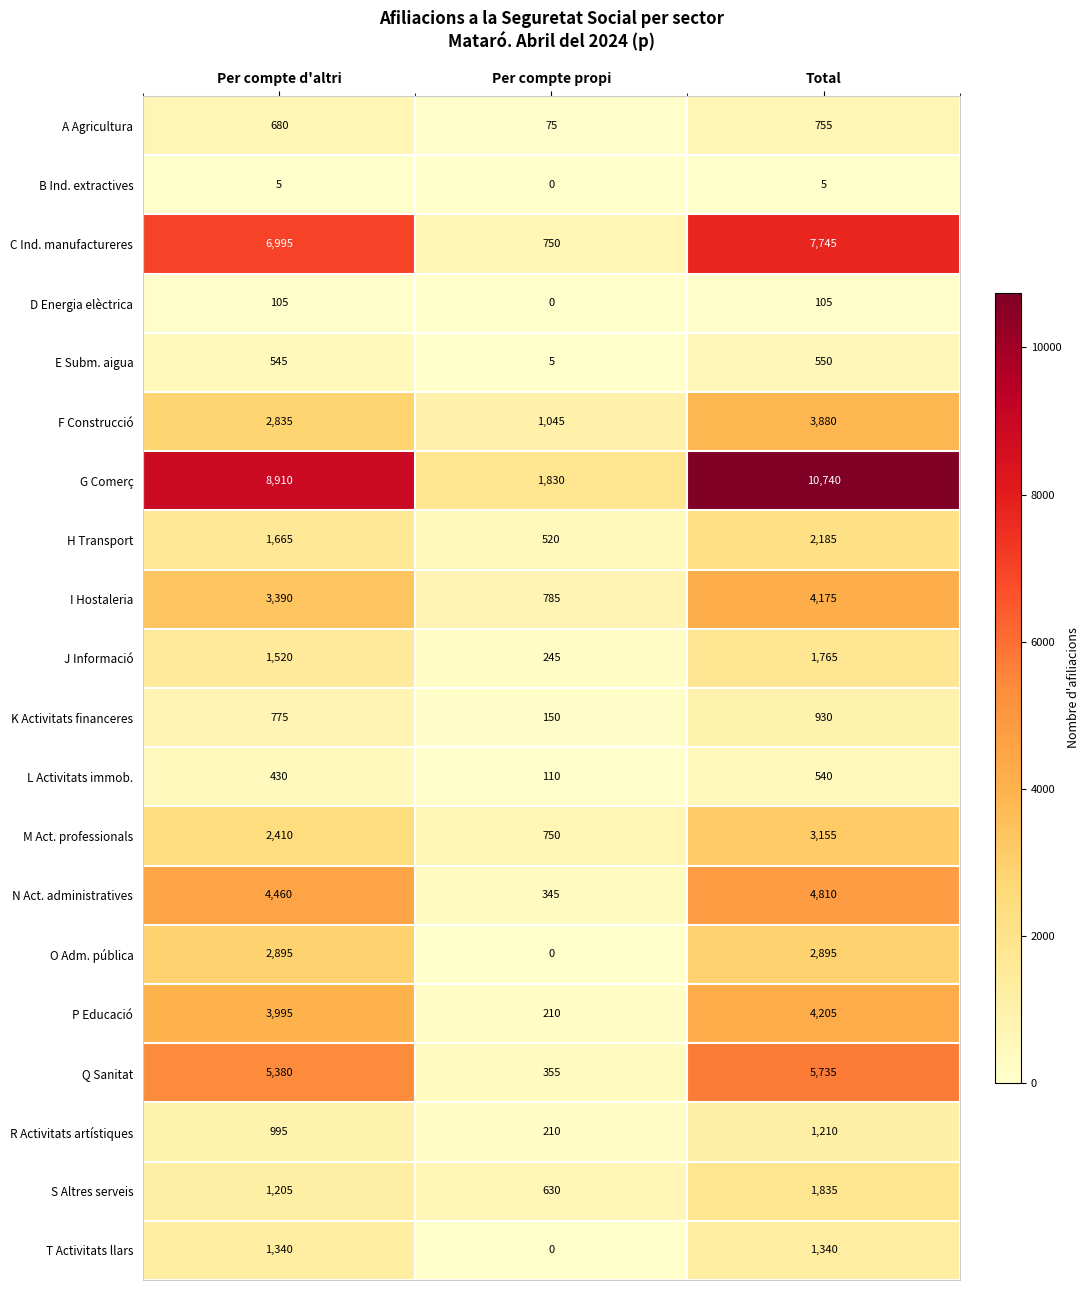

Is it true that D Energia elèctrica equals 105 at Per compte d'altri?

True